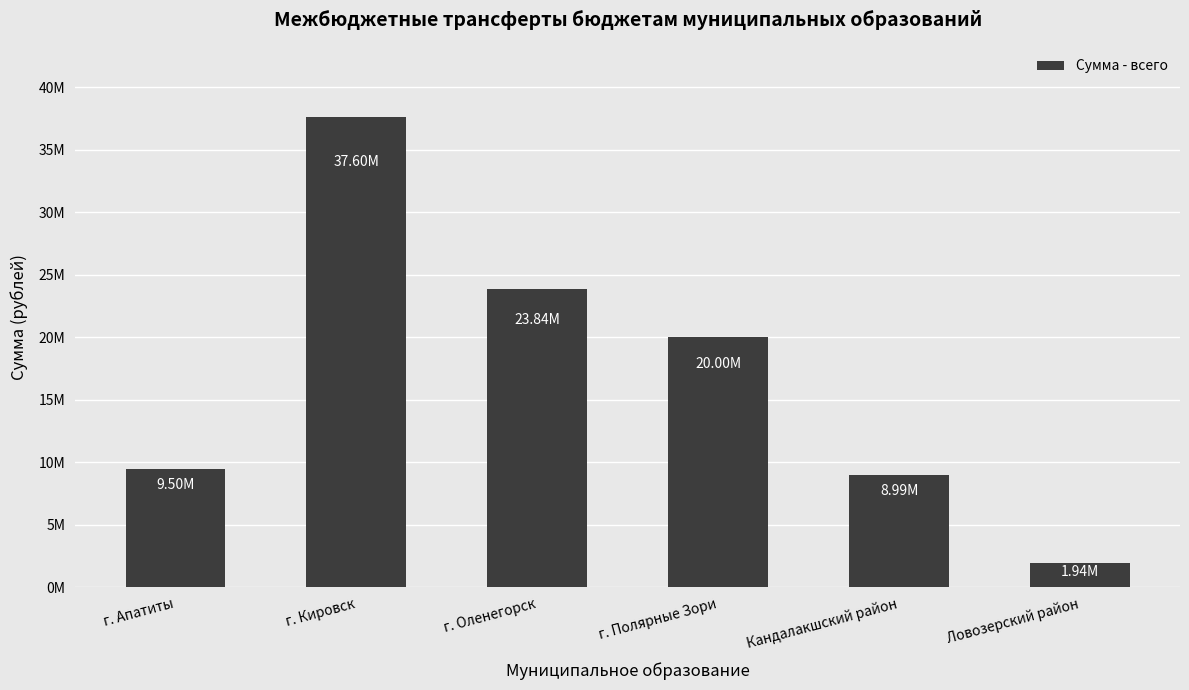

What is the change in value from г. Оленегорск to г. Полярные Зори?

-3838199.9